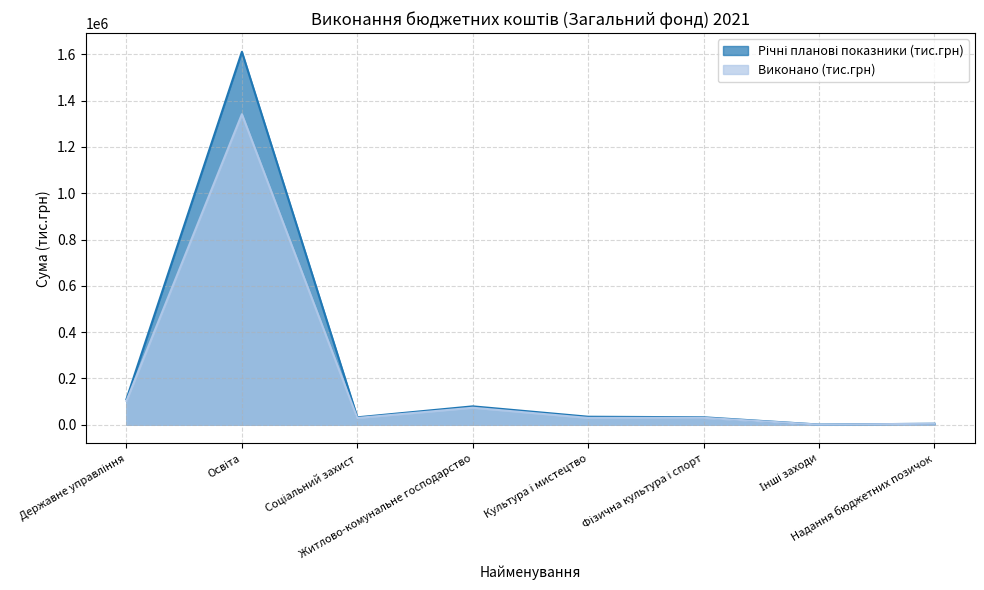

Reading left to right, transcribe all the data shown in this chart.

Річні планові показники (тис.грн): Державне управління=110642.6	Освіта=1610808.3	Соціальний захист=32057.8	Житлово-комунальне господарство=79469.6	Культура і мистецтво=34646.1	Фізична культура і спорт=32230.5	Інші заходи=789.2	Надання бюджетних позичок=4351.1
Виконано (тис.грн): Державне управління=103330.7	Освіта=1341316.9	Соціальний захист=29204.3	Житлово-комунальне господарство=73477.3	Культура і мистецтво=29583.0	Фізична культура і спорт=29941.9	Інші заходи=586.1	Надання бюджетних позичок=4351.1